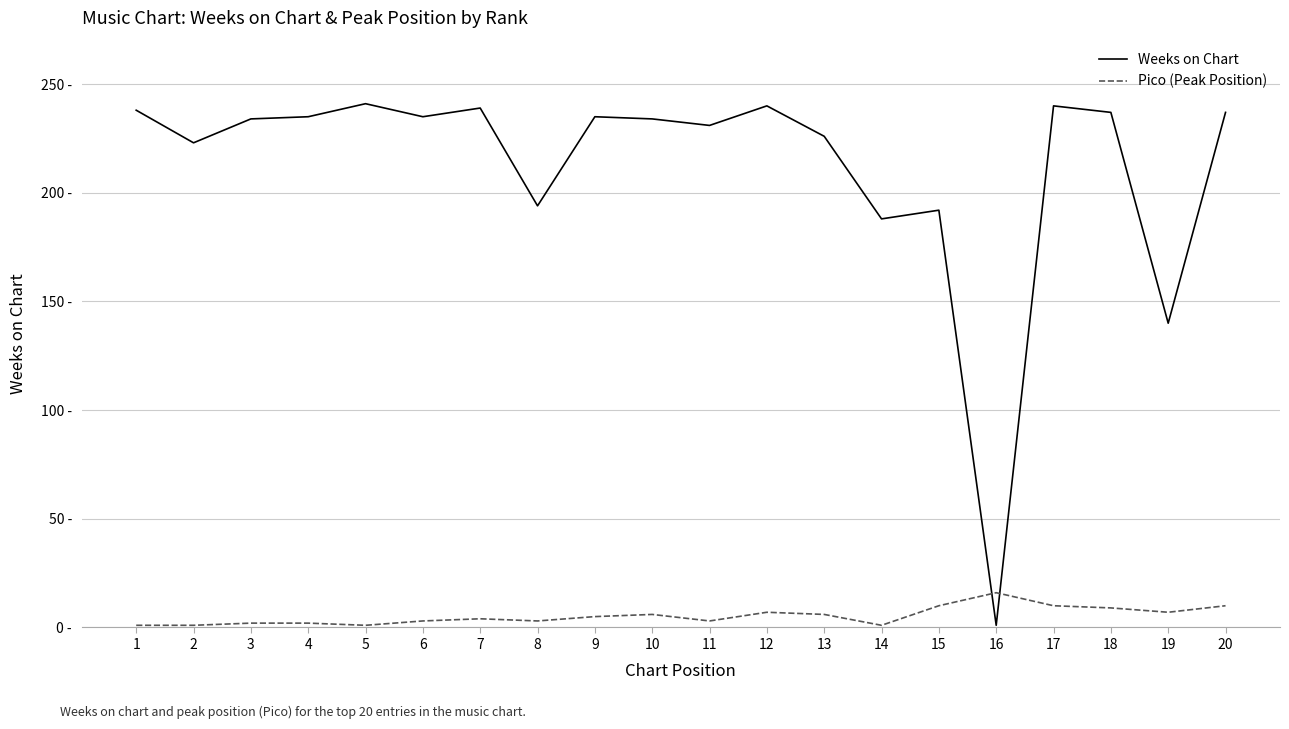

How many intersections are there between Pico (Peak Position) and Weeks on Chart?

2